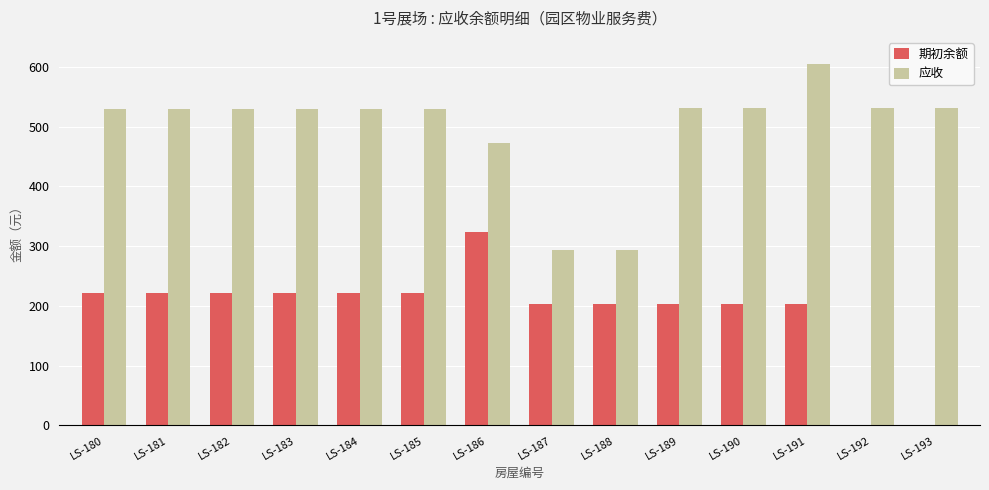

At which label does 期初余额 reach its peak?

LS-186